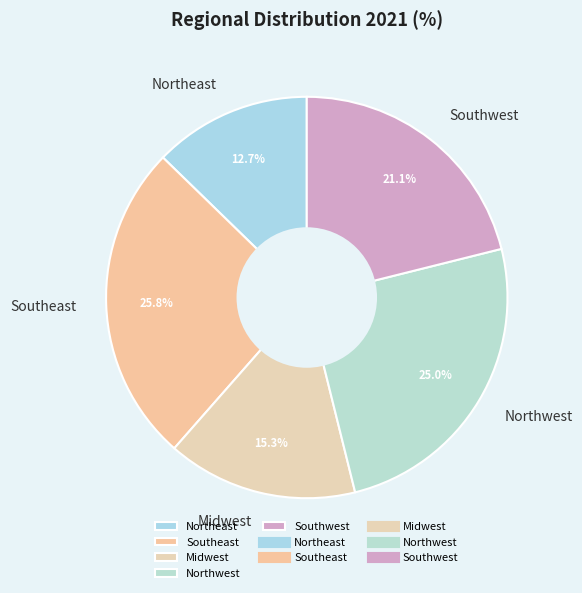

What is the largest slice in the pie chart?

Southeast